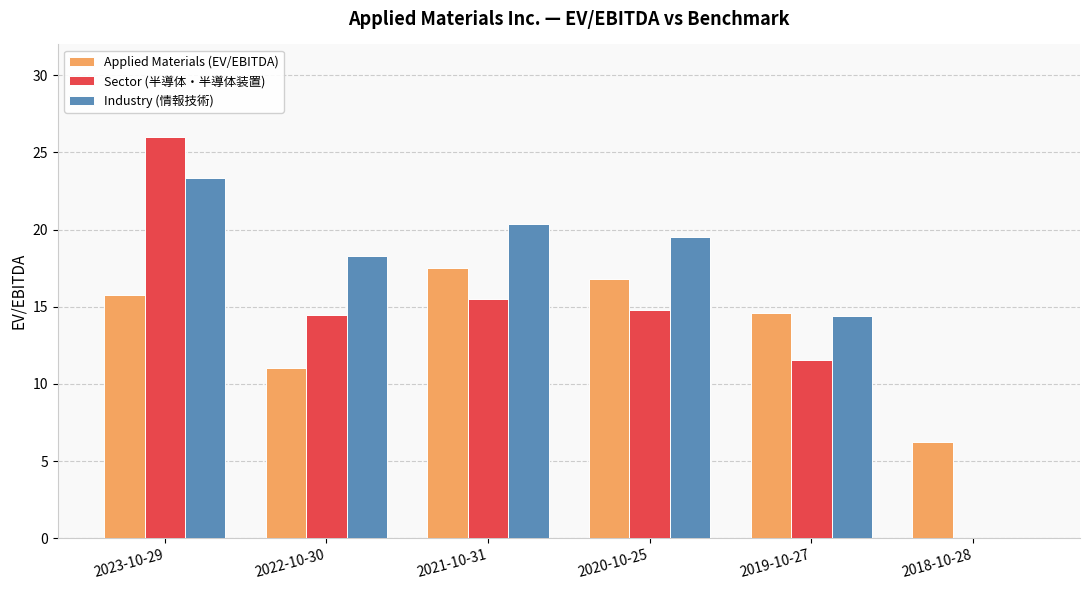

Reading left to right, what are all the values shown in this chart?

Applied Materials (EV/EBITDA): 15.8	11.0	17.5	16.8	14.6	6.2
Sector (半導体・半導体装置): 26.0	14.4	15.5	14.8	11.6	0.0
Industry (情報技術): 23.4	18.3	20.4	19.5	14.4	0.0